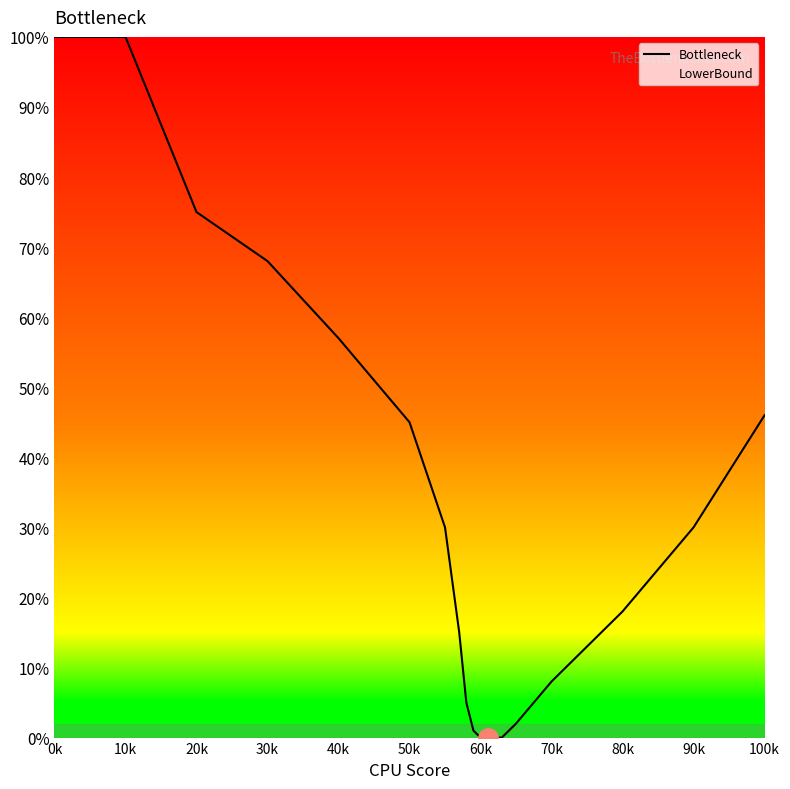

The value at 80k is 18. True or false?

True